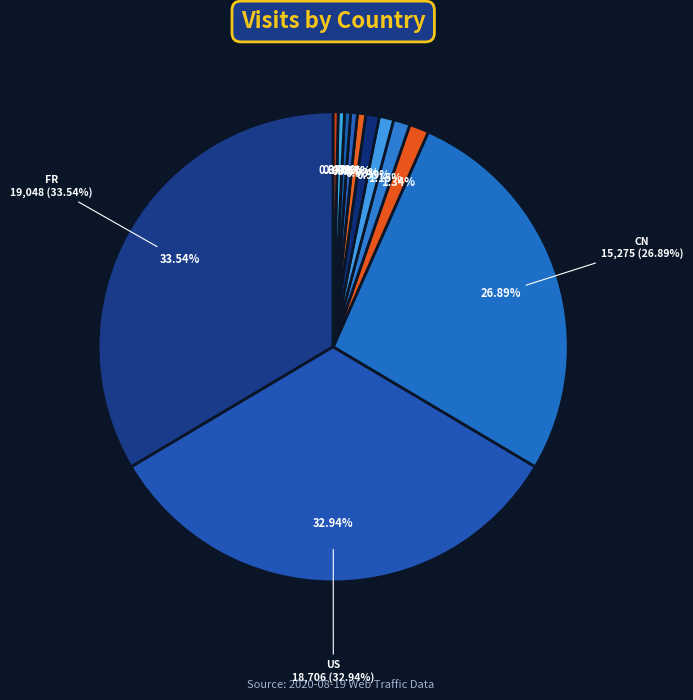

Count the number of slices in the pie.

12